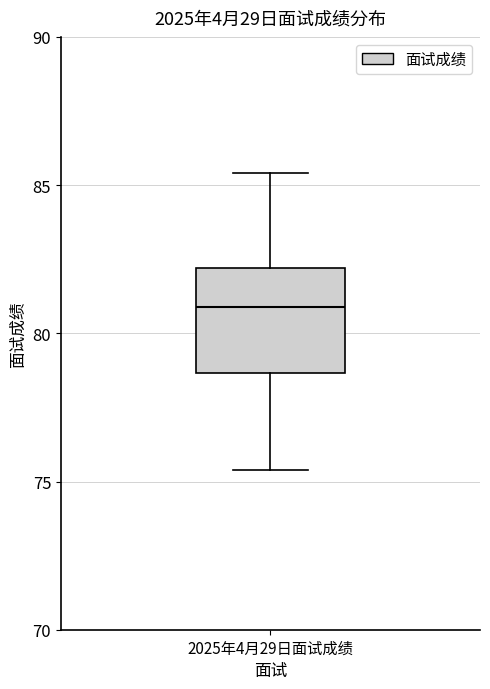

Transcribe this box plot: give where the median line is, the range the box spans, and where the two whiskers end, as read against the y-axis. The values are not printed on the chart, so give them approximately, as read against the axis.

median 81.0, box 78.5 to 82.0, whiskers 75.5 to 85.5